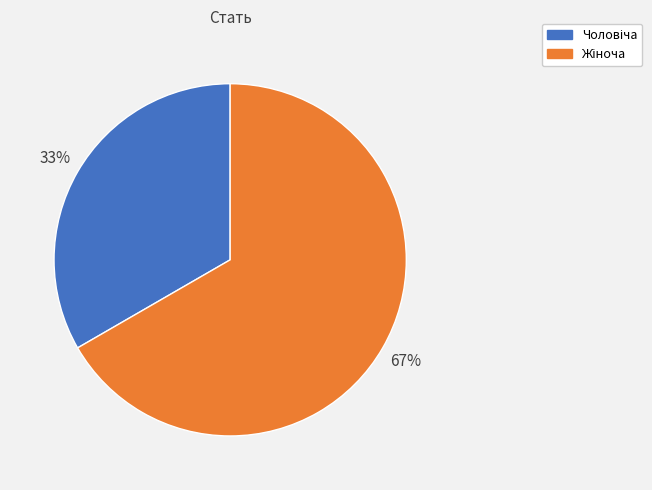

To the nearest percent, what is the average slice percentage?

50%